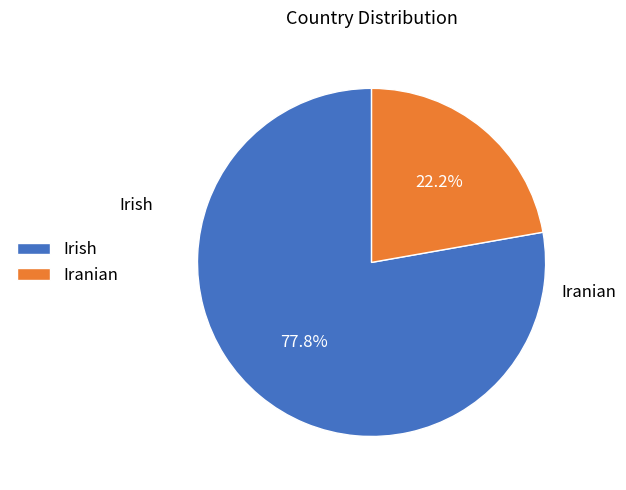

Is it true that Irish is 89% of the pie?

False